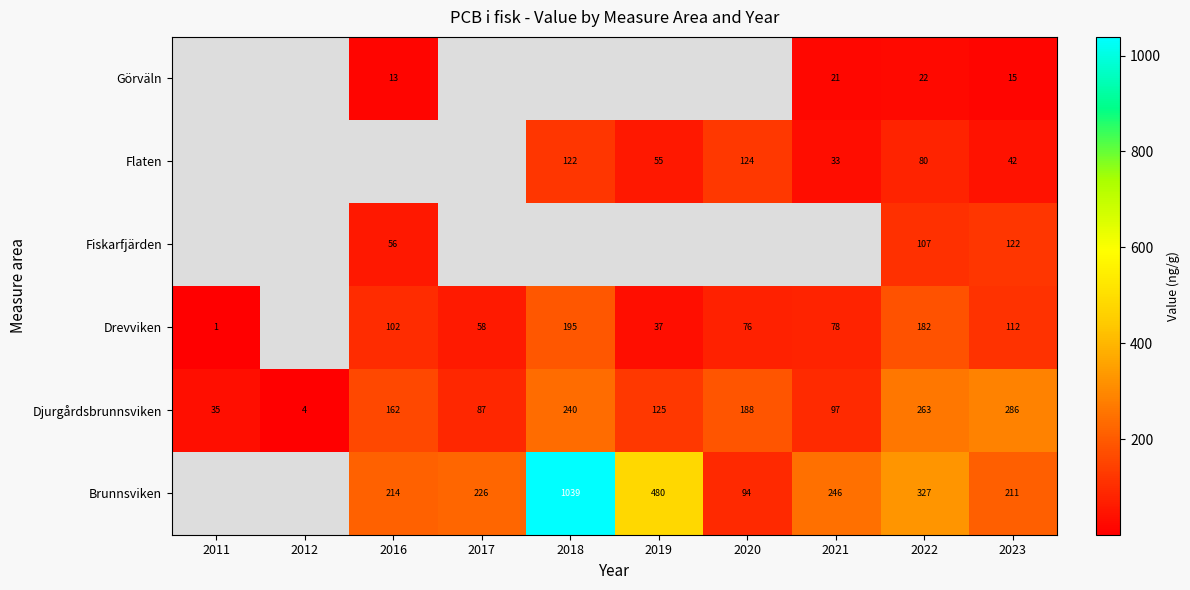

Rank the series at 2023 from lowest to highest value.

Görväln, Flaten, Drevviken, Fiskarfjärden, Brunnsviken, Djurgårdsbrunnsviken